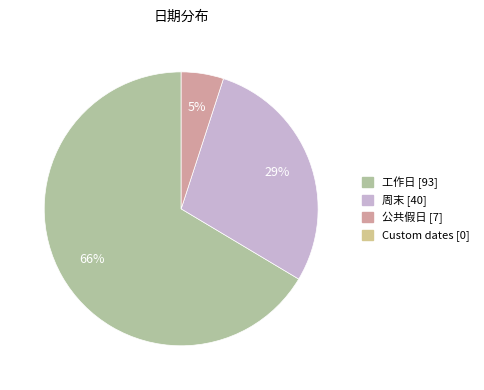

Does any single category account for the majority?

Yes